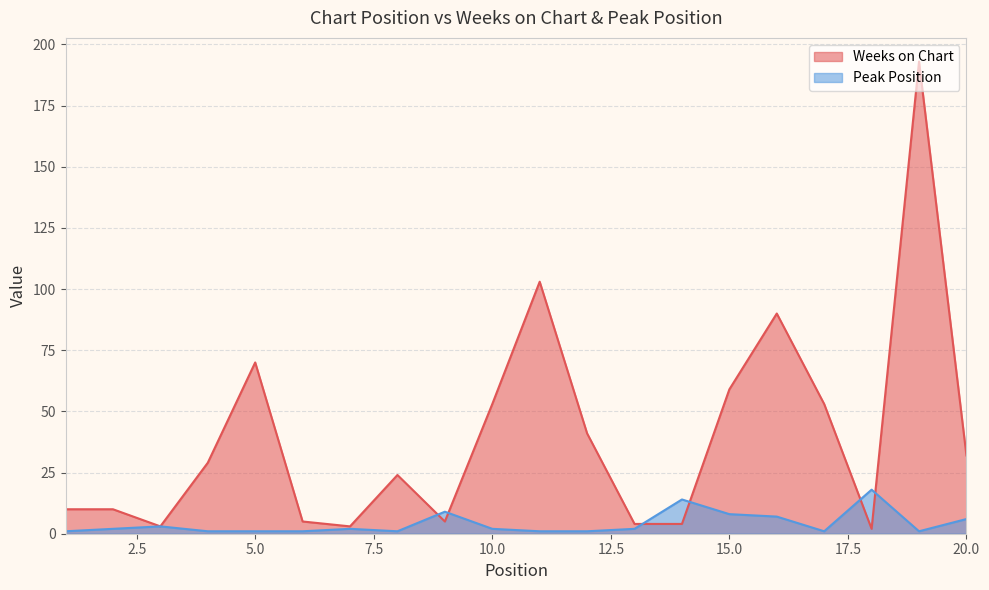

What is the approximate value of Weeks on Chart at 6?

5